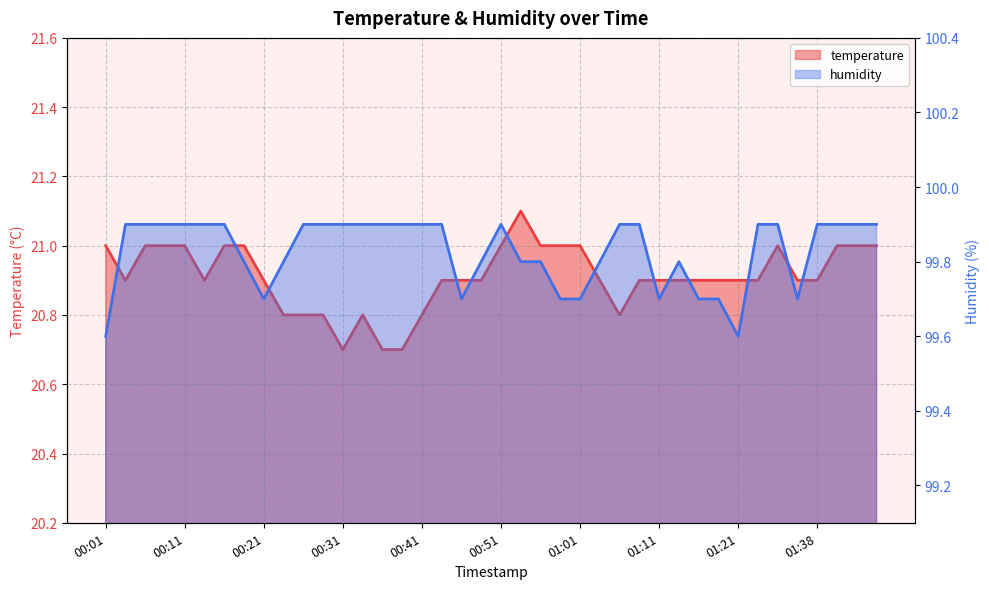

At how many categories does at least one series exceed 56?

40